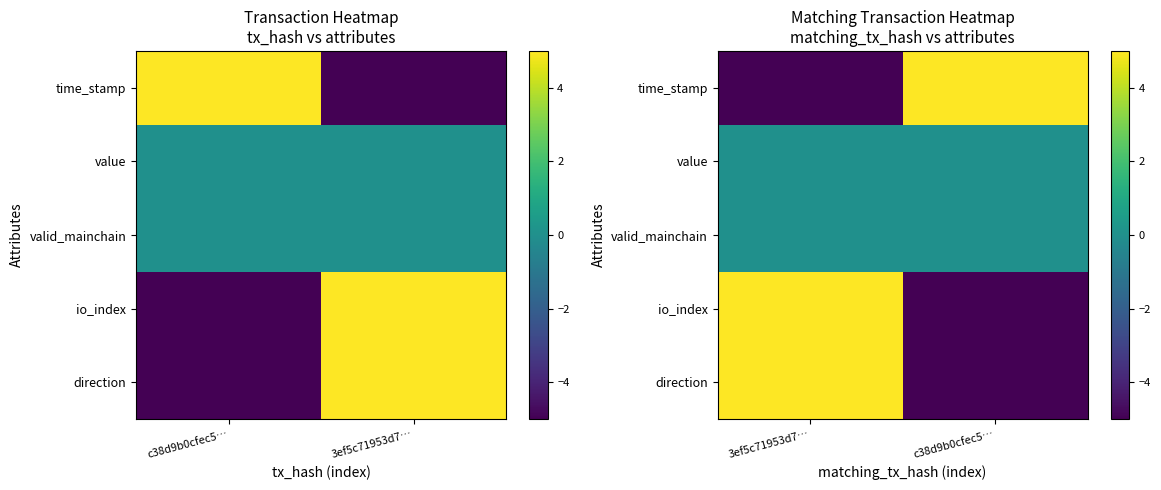

List the labels in order of valid_mainchain value, largest first.

3ef5c71953d7…, c38d9b0cfec5…